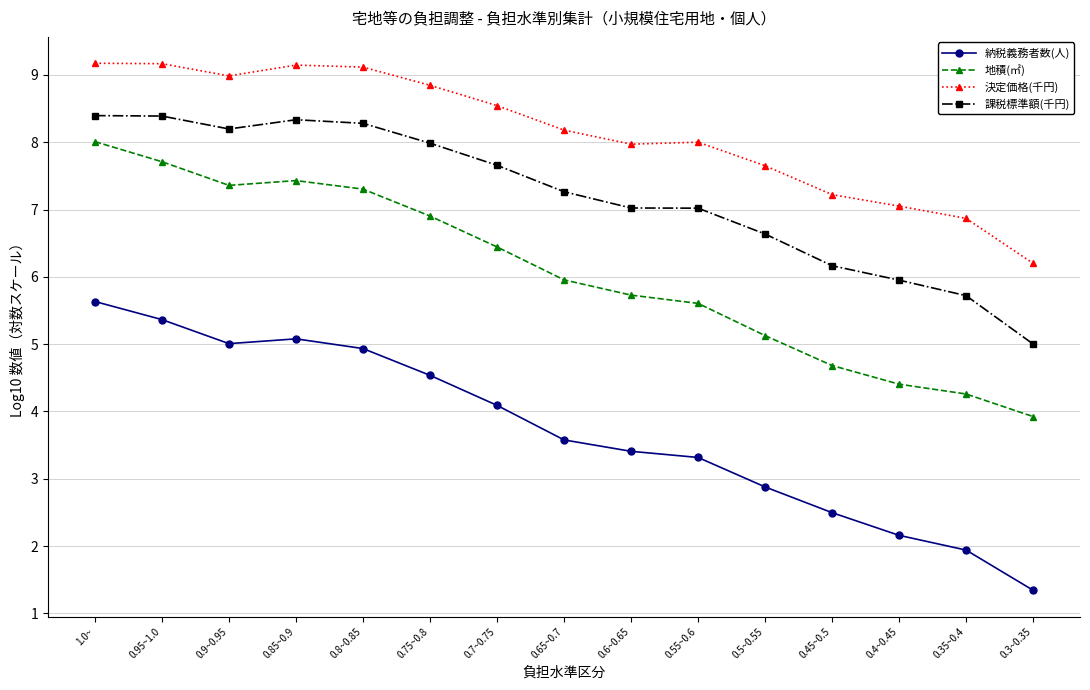

How many data points does each series have?

15